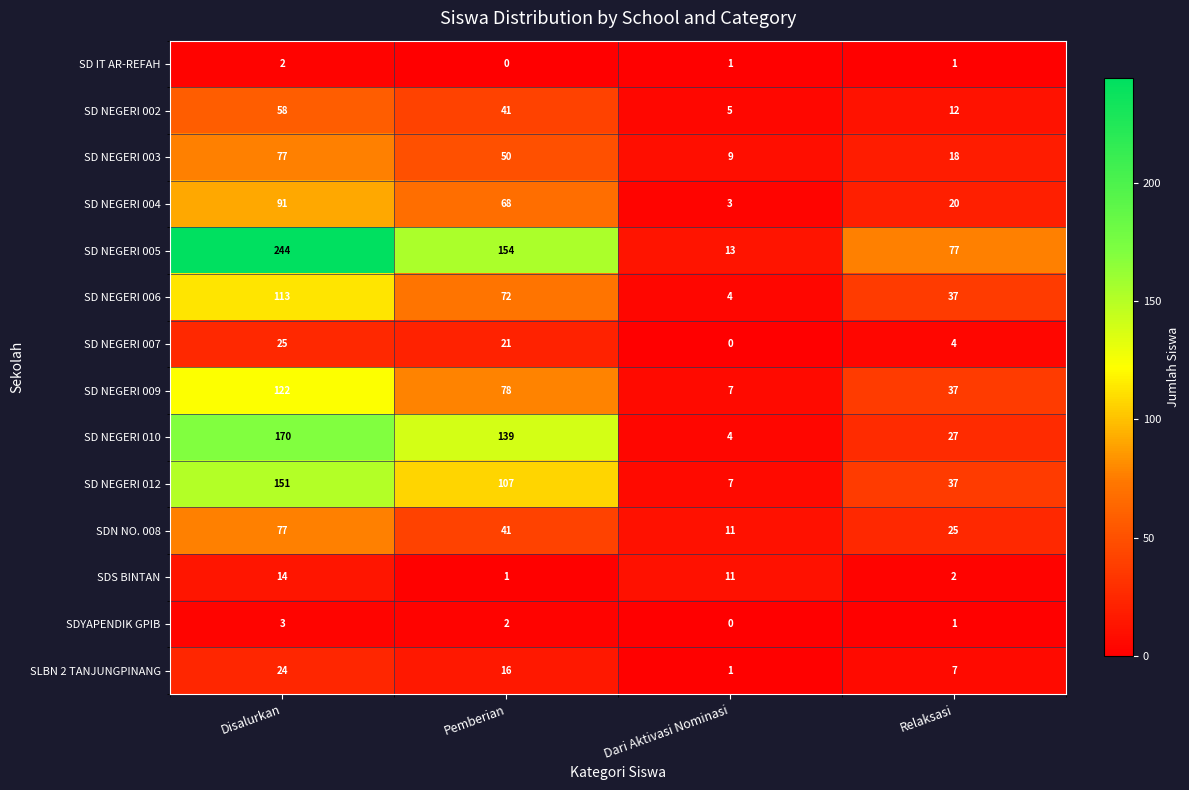

What is the sum of all SD NEGERI 003 values?

154